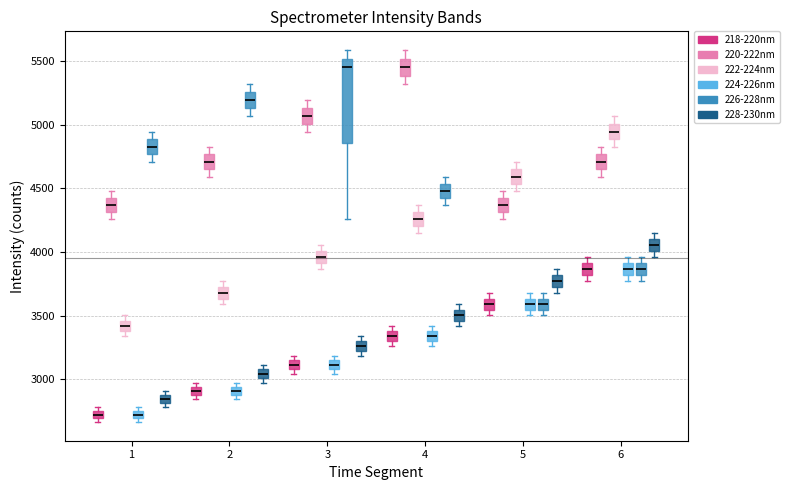

Comparing the boxes themselves (not the whiskers), which one is the tallest?

3 (226-228nm)